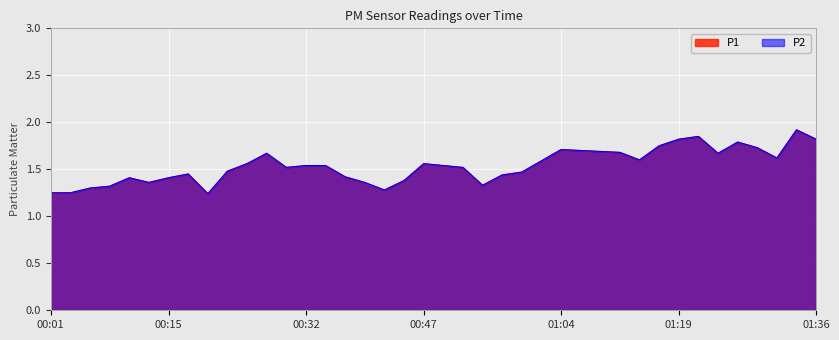

What is the maximum value shown in the chart?

1.9